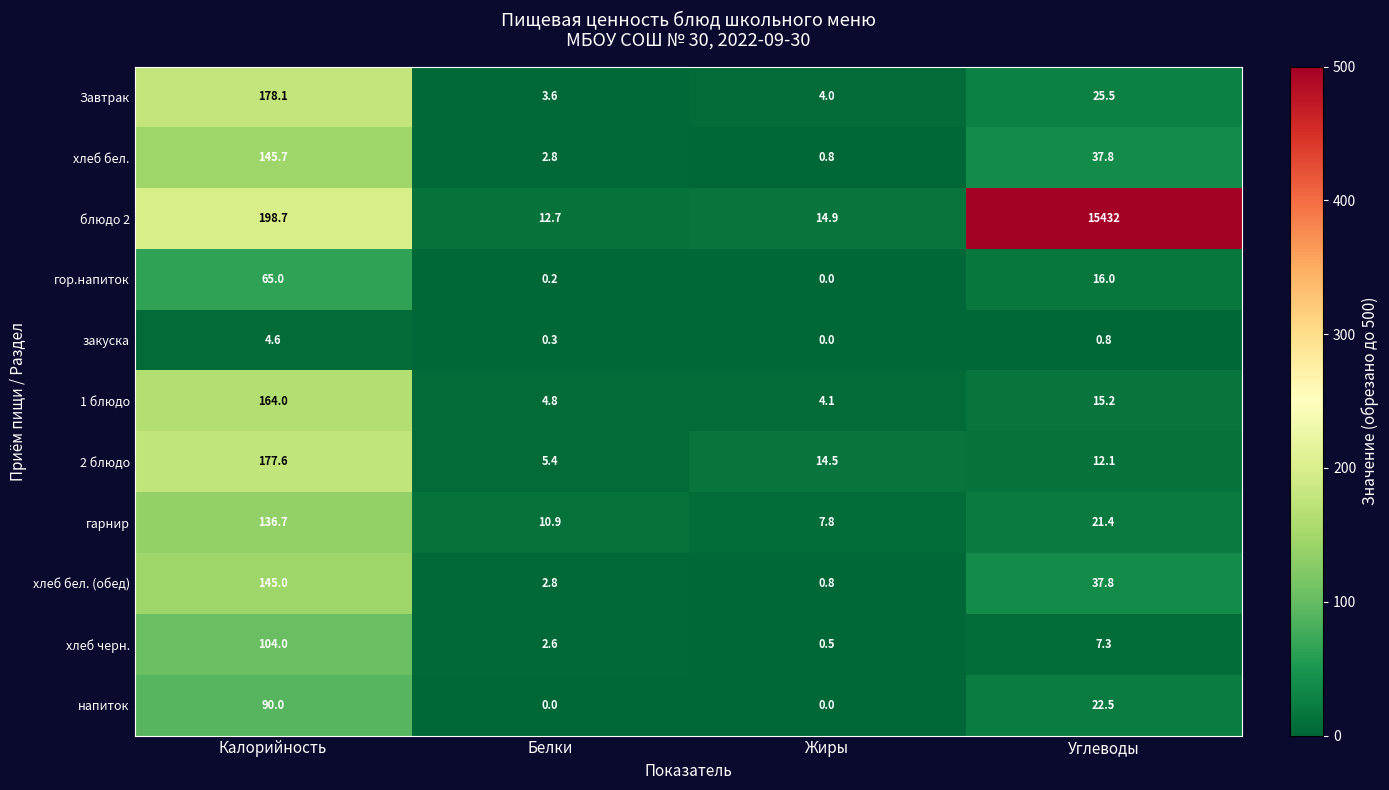

The Завтрак series shows 3.6 at Белки. True or false?

True